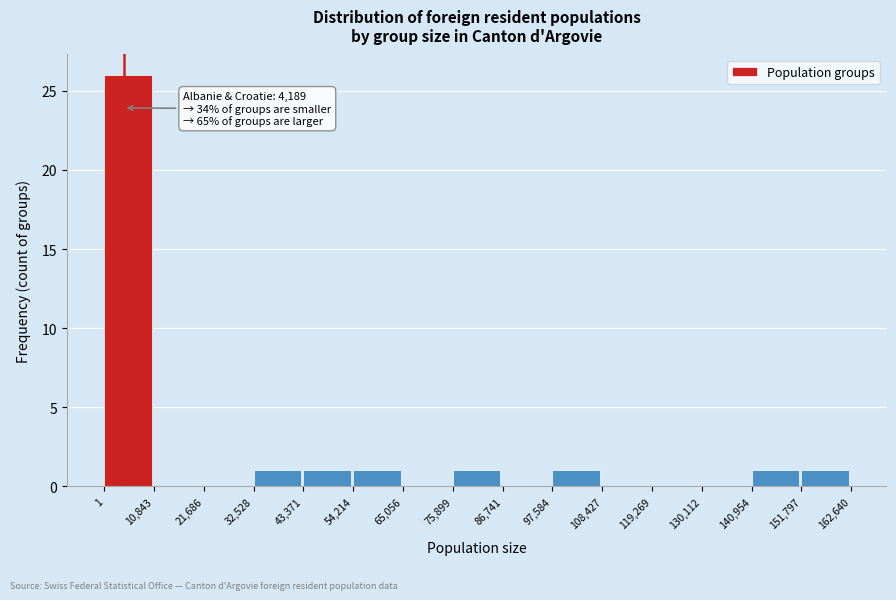

Which range on the x-axis has the tallest bar?

1 to 10,843